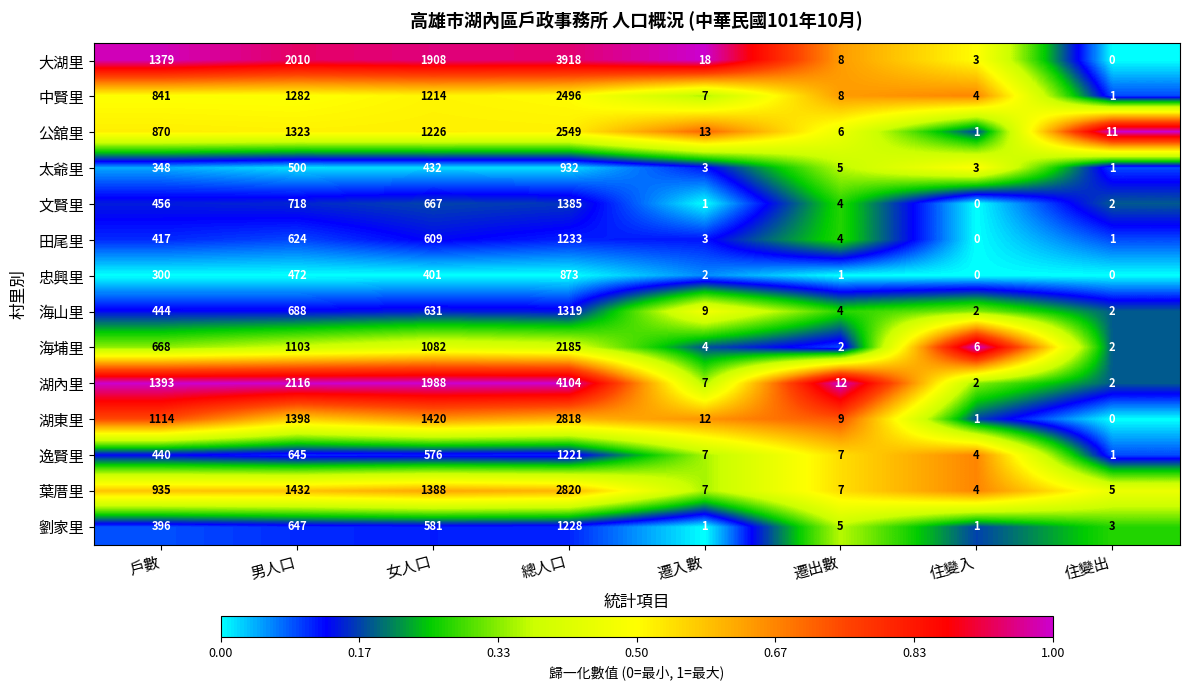

Count the number of categories in the chart.

8